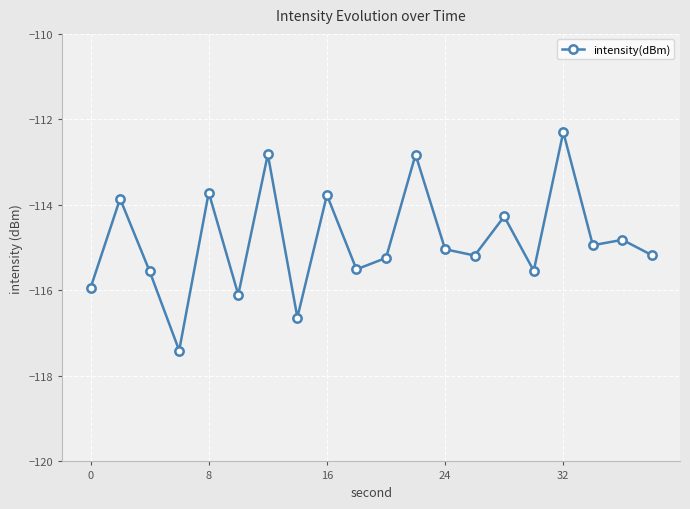

What is the average value?

-114.8